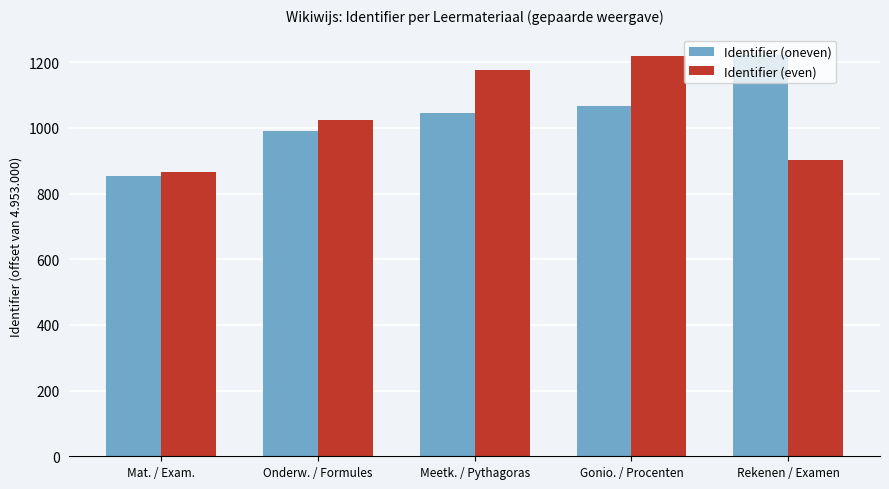

The value of Identifier (even) at Gonio. / Procenten is 660. True or false?

False